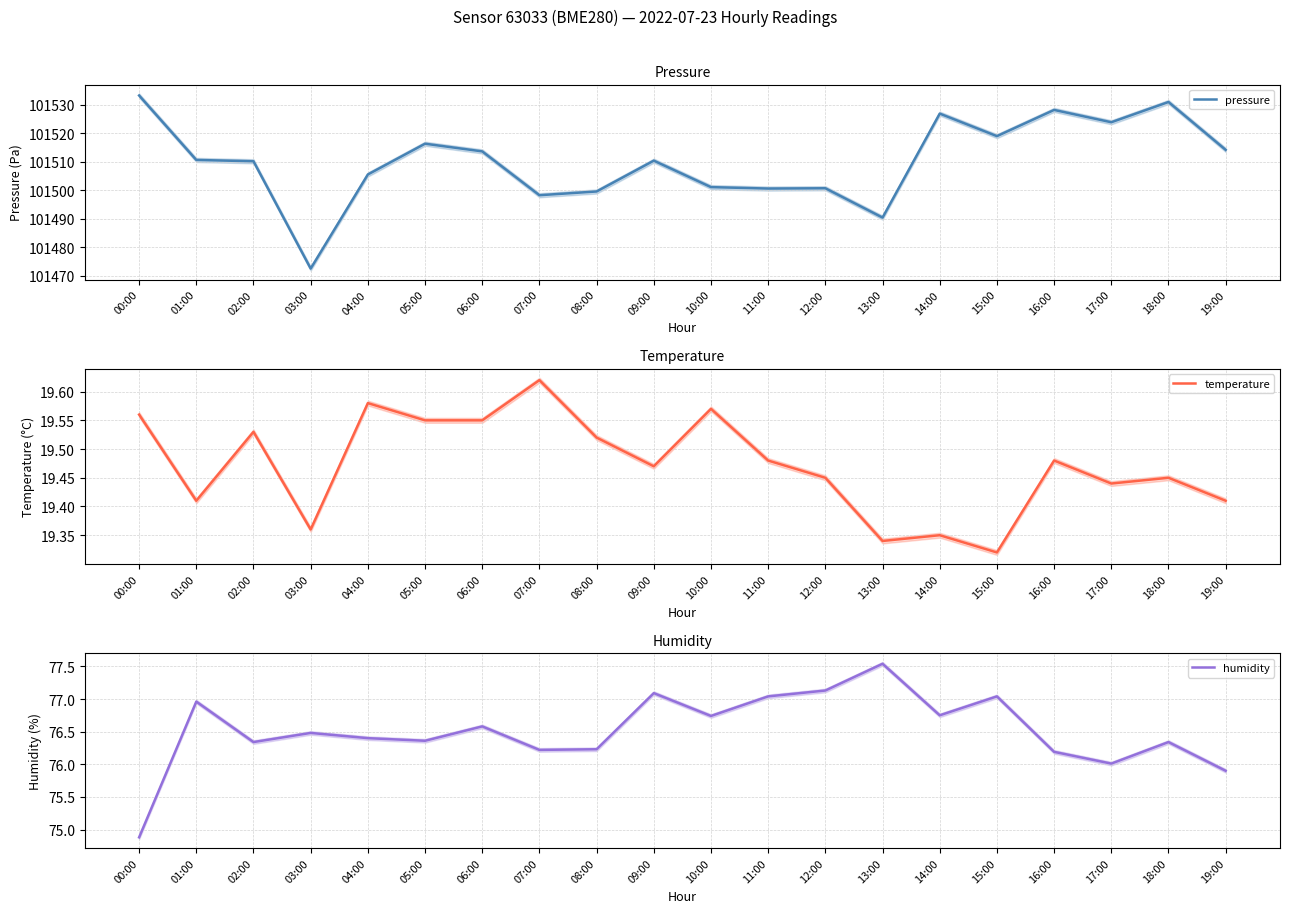

Which series has the largest range (max minus min)?

pressure